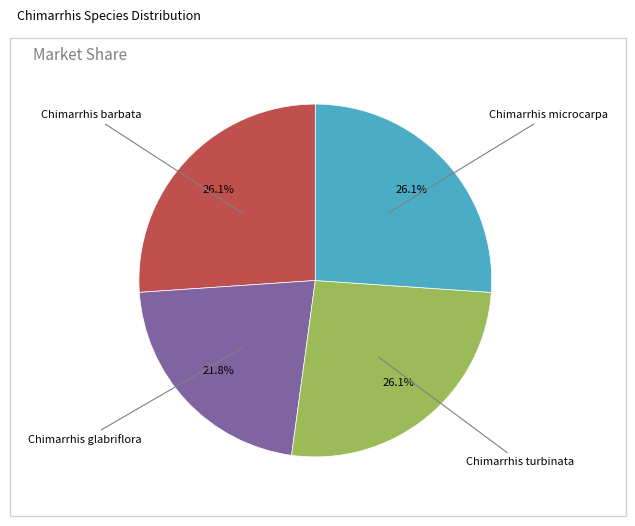

Which category has the smallest portion of the pie?

Chimarrhis glabriflora